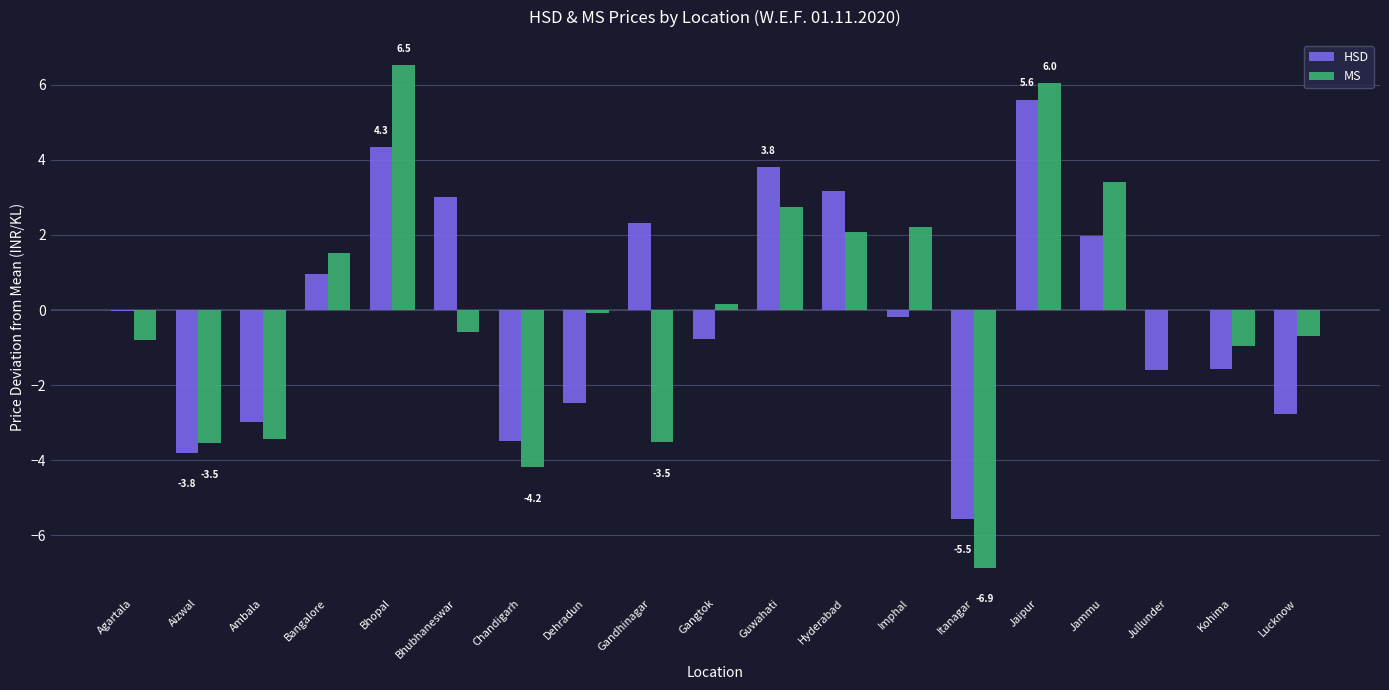

The value of HSD at Chandigarh is -5.6. True or false?

False